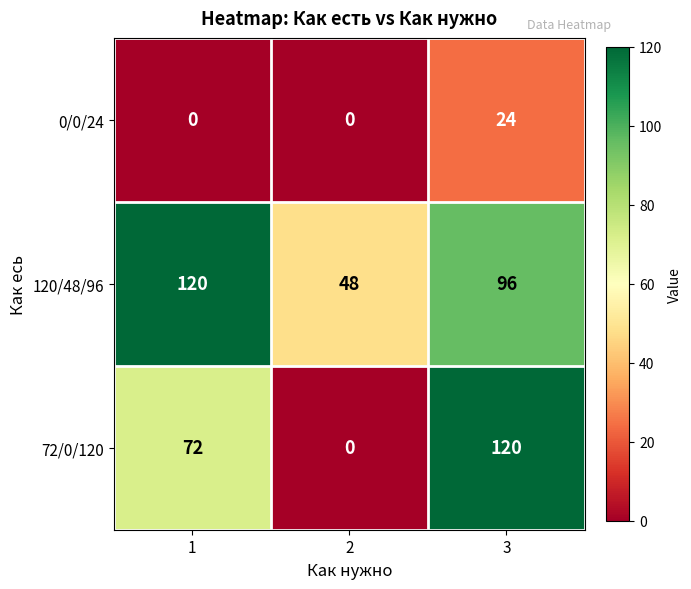

Count the number of data series in this chart.

3